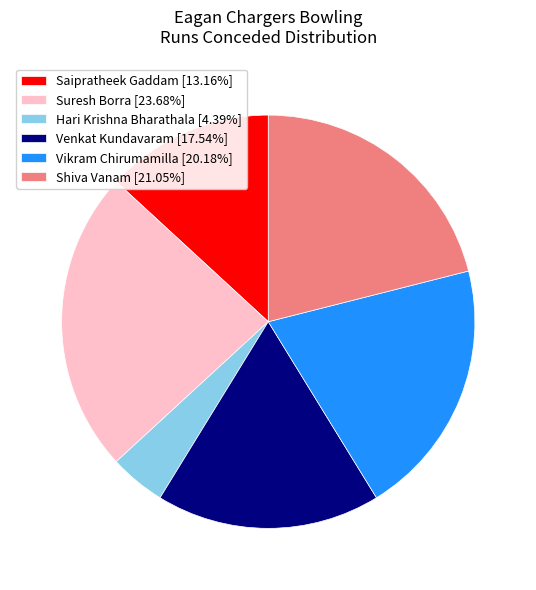

How many slices are in this pie chart?

6